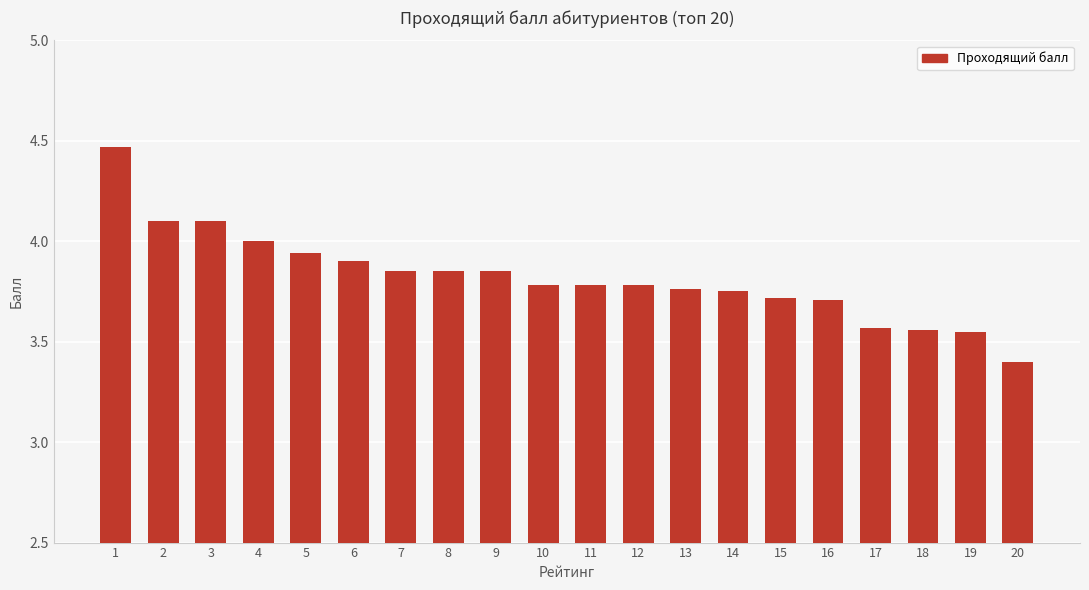

Count the number of categories in the chart.

20